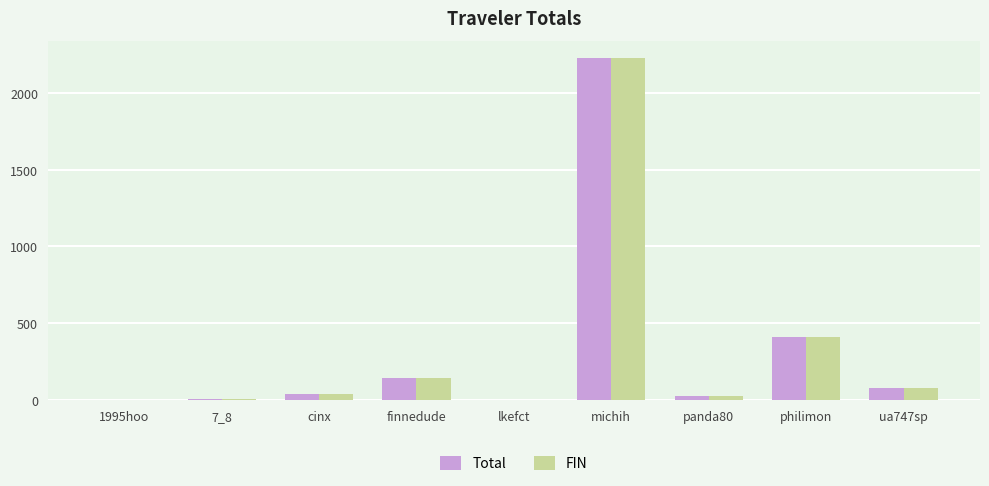

What are all the series names shown in the legend?

Total, FIN